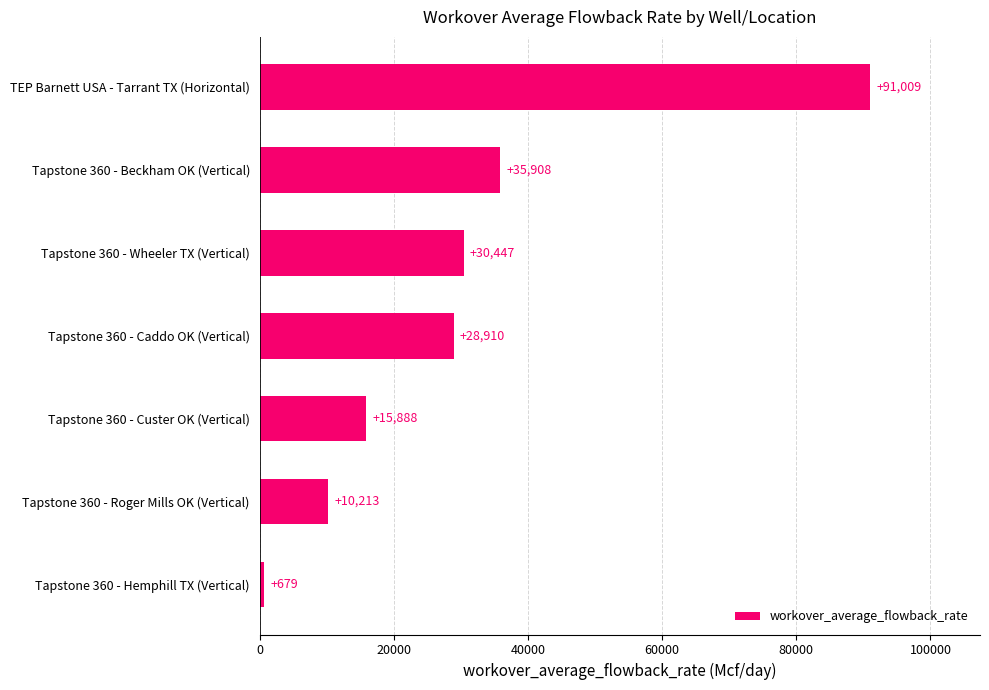

Rank the categories by value from highest to lowest.

TEP Barnett USA - Tarrant TX (Horizontal), Tapstone 360 - Beckham OK (Vertical), Tapstone 360 - Wheeler TX (Vertical), Tapstone 360 - Caddo OK (Vertical), Tapstone 360 - Custer OK (Vertical), Tapstone 360 - Roger Mills OK (Vertical), Tapstone 360 - Hemphill TX (Vertical)